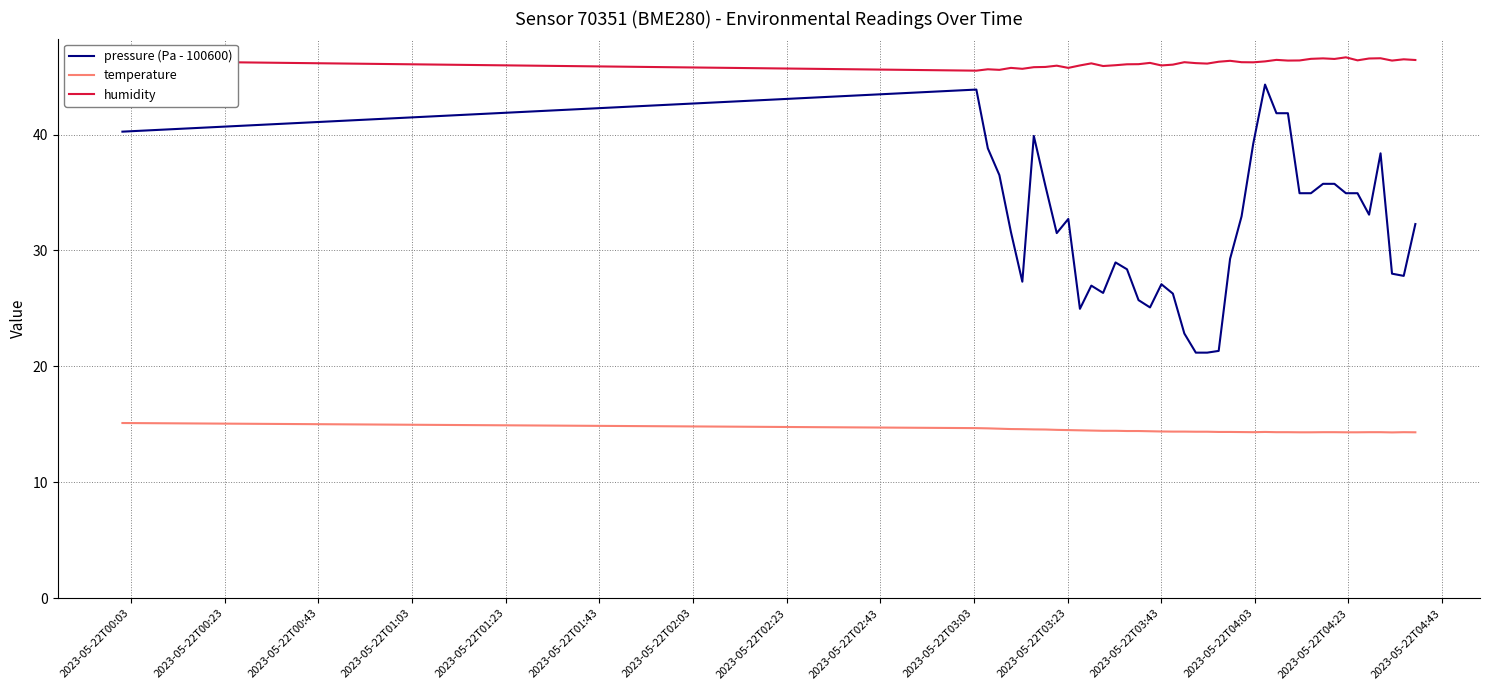

List the series in order of their overall mean, highest first.

humidity, pressure (Pa - 100600), temperature